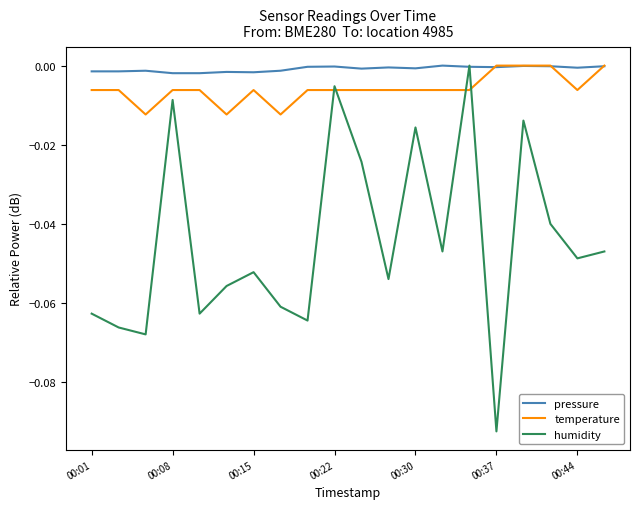

Count the number of categories in the chart.

20